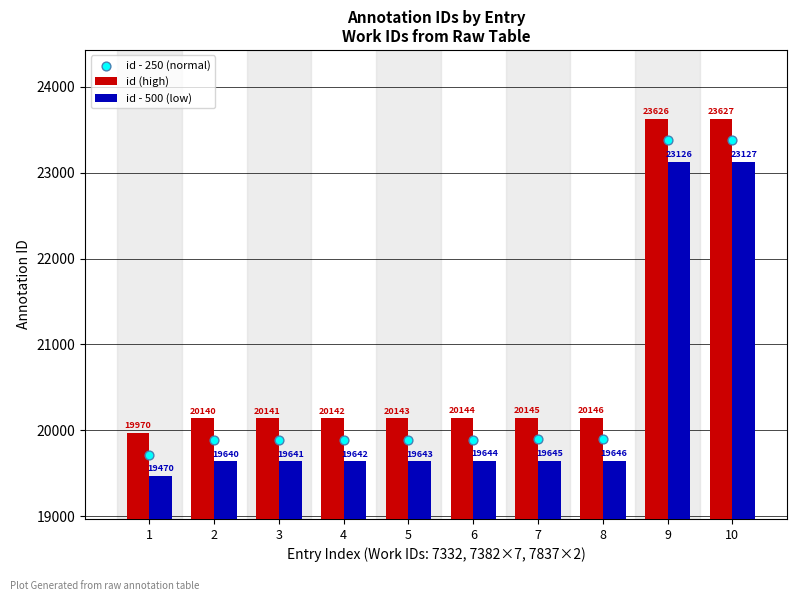

At how many categories does at least one series exceed 22975?

2